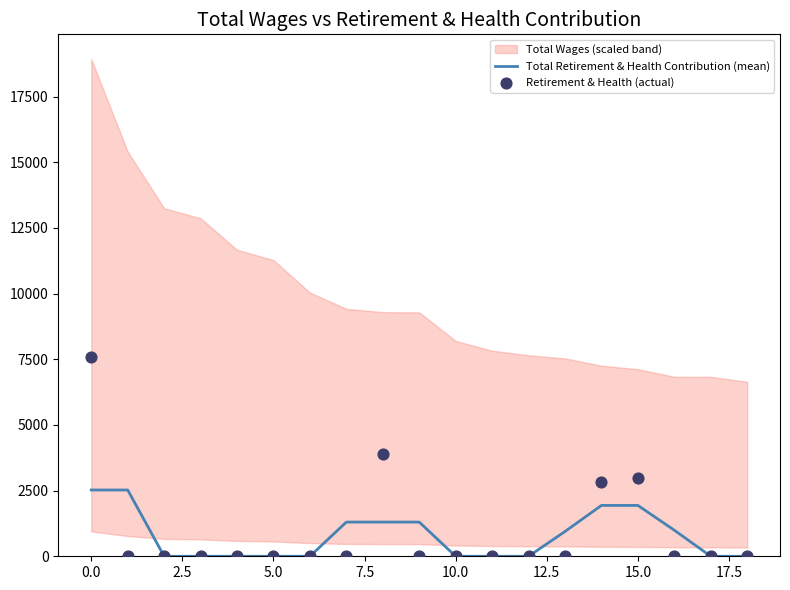

Is the value of Retirement & Health (actual) at 10 greater than the value of Total Retirement & Health Contribution (mean) at 5.0?

No